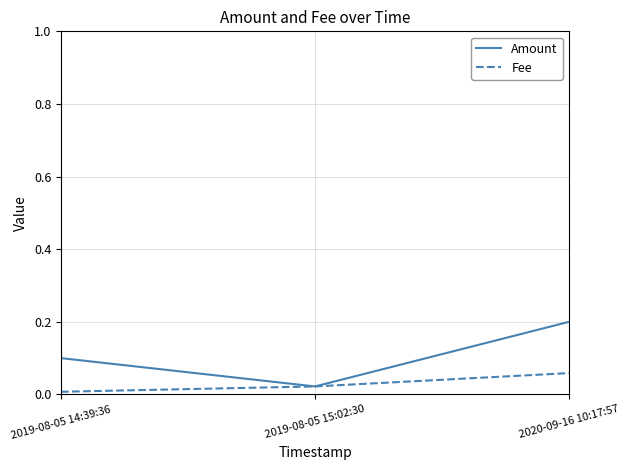

True or false: Fee has more than 0 points higher than both neighbors.

False